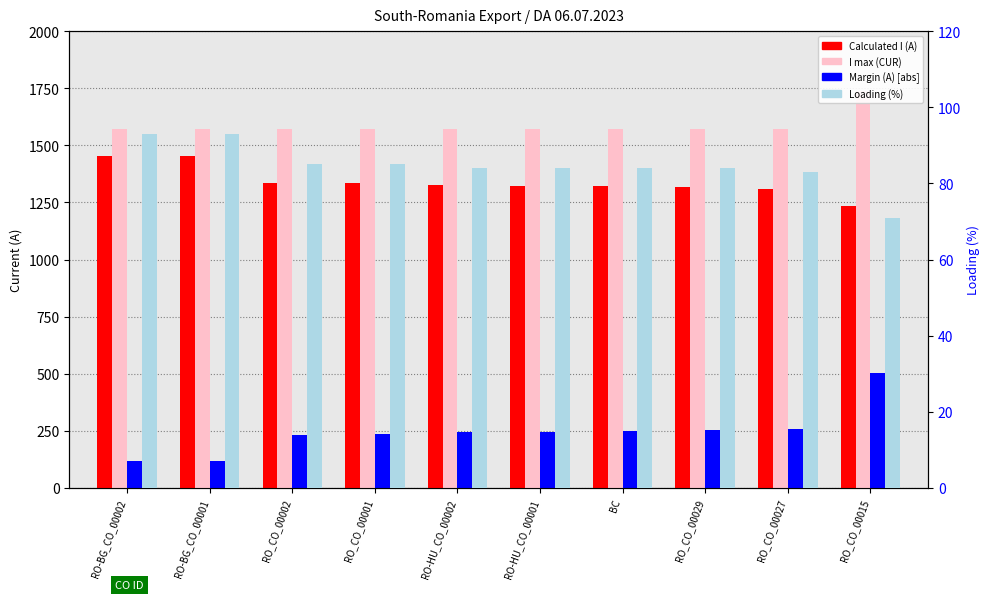

Where is Margin (A) [abs] nearest to the value 310?

RO_CO_00027